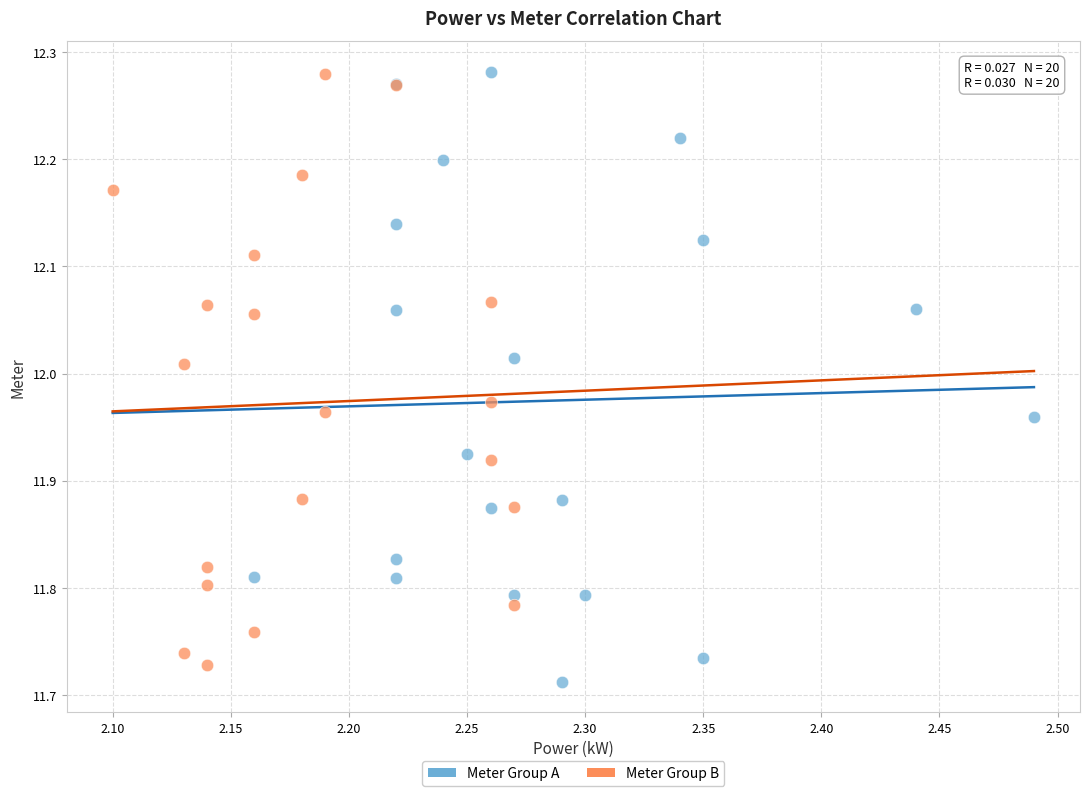

Which series has the widest spread of Y values?

Meter Group A